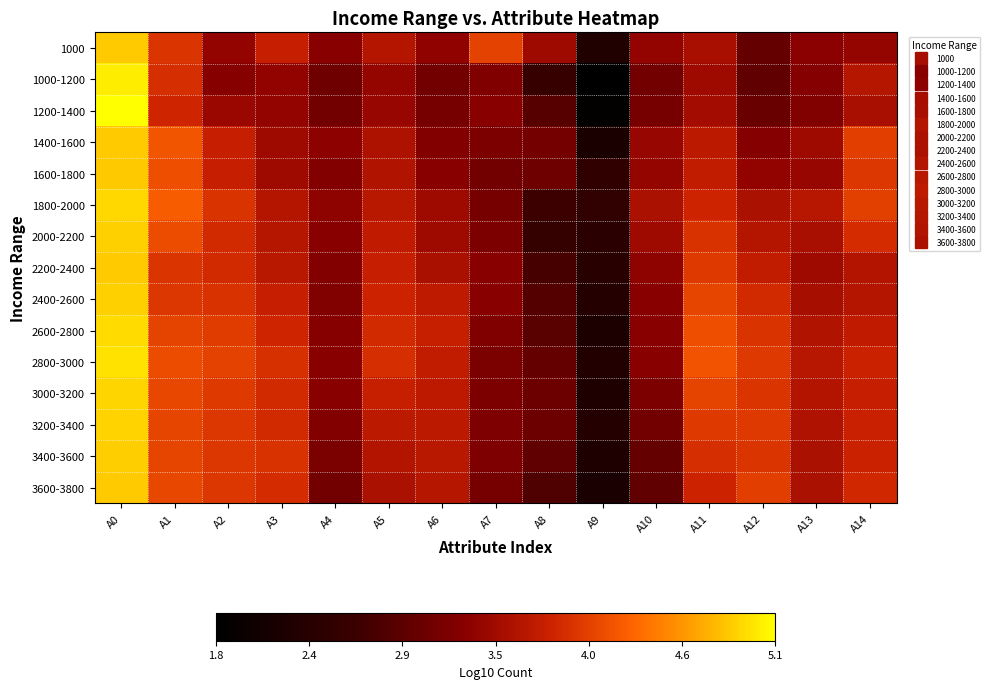

Which series has the largest range (max minus min)?

1200-1400